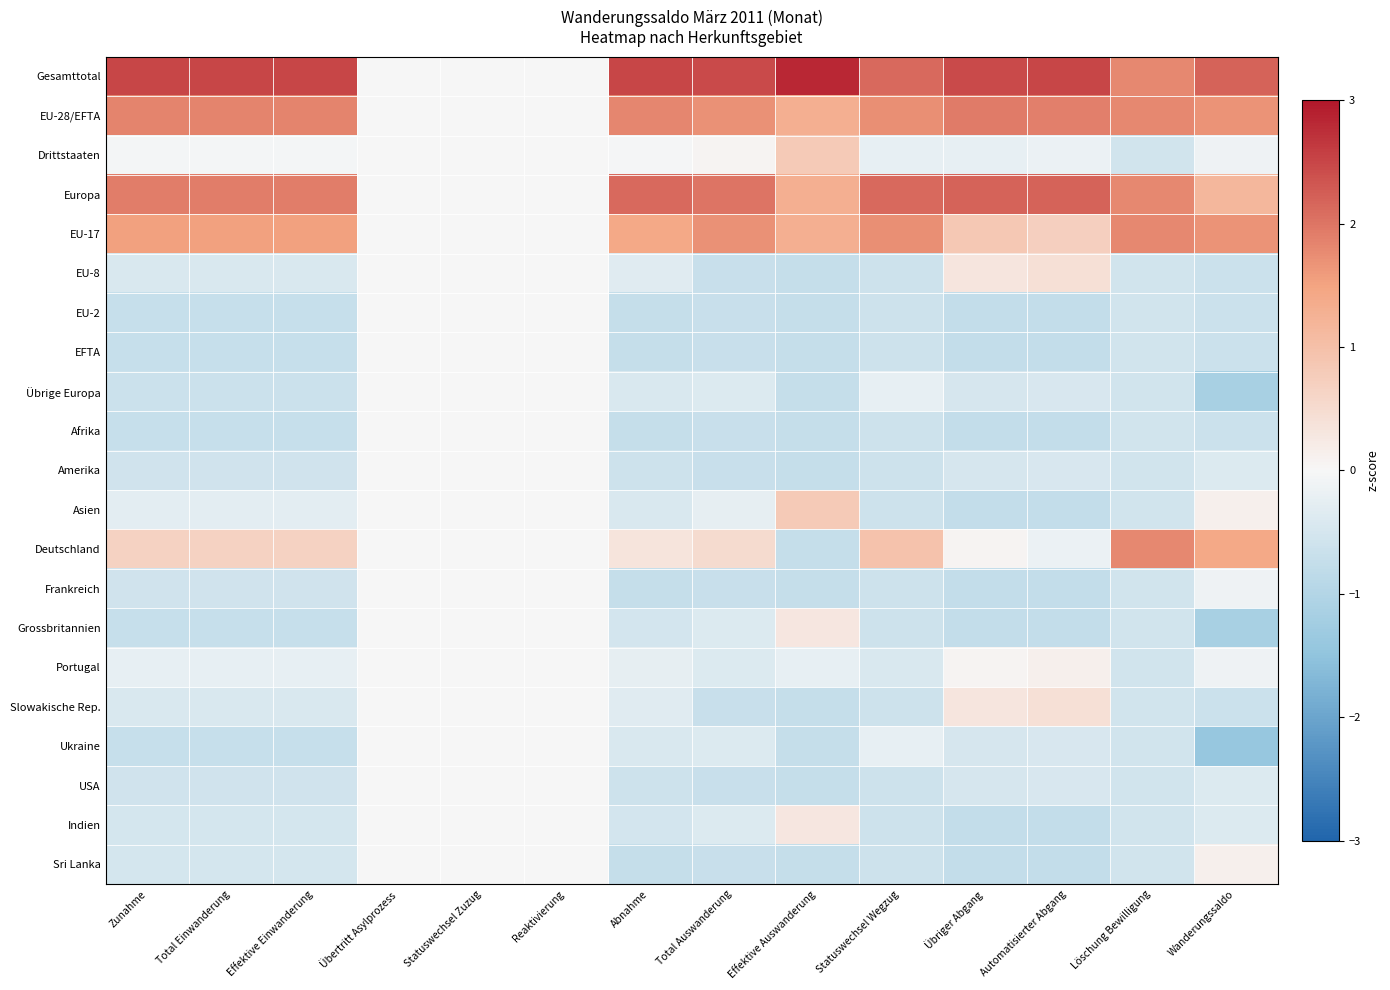

At how many categories does at least one series exceed 2?

10